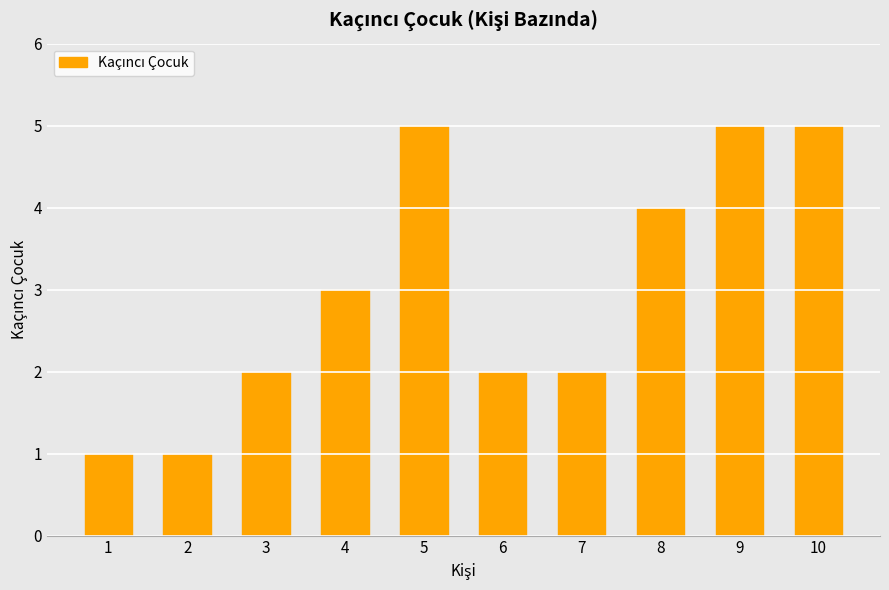

Reading right to left, what are all the values shown in this chart?

5	5	4	2	2	5	3	2	1	1